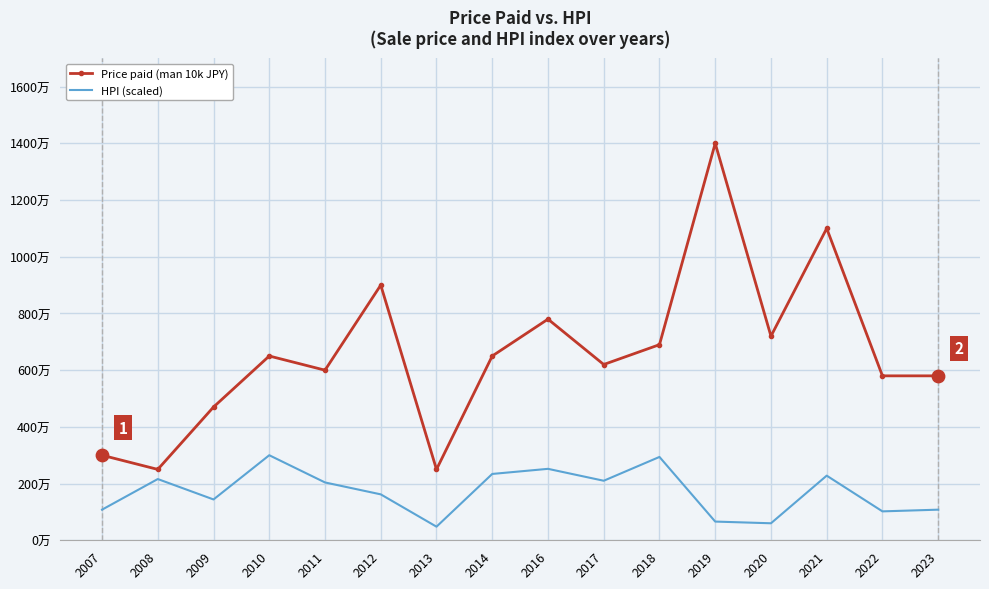

Is the value of Price paid (man 10k JPY) at 2008 greater than the value of HPI (scaled) at 2007?

Yes